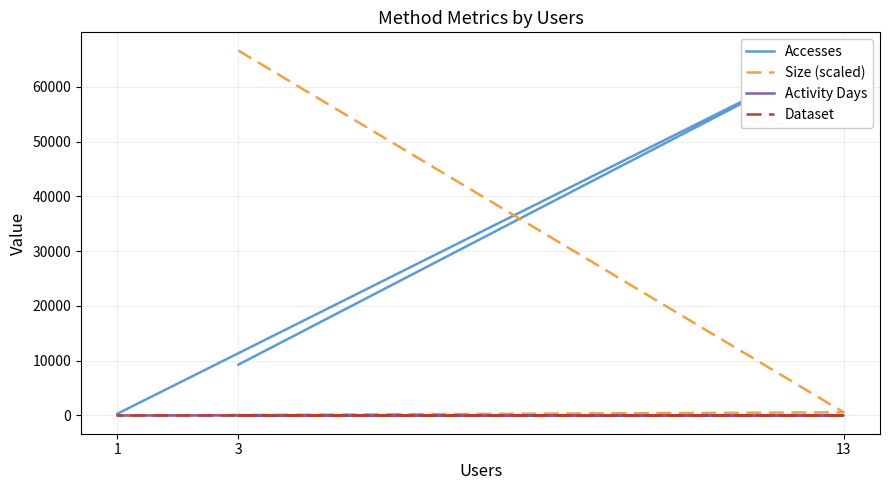

How many distinct data groups are displayed?

4